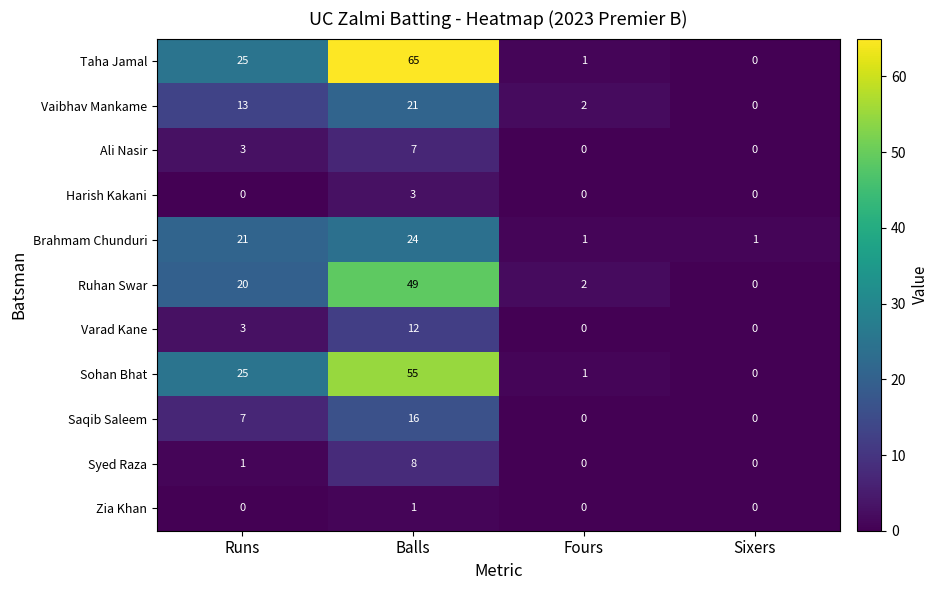

Which series has the largest total across all categories?

Taha Jamal